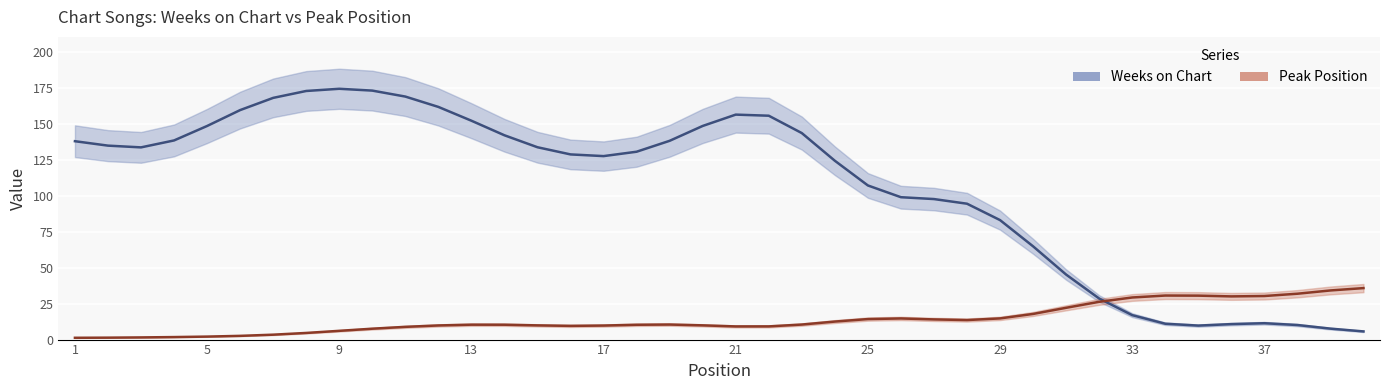

Reading right to left, list all the values displayed in this chart.

Weeks on Chart: 5.7	7.6	10.1	11.4	10.8	9.7	11.0	17.0	28.6	45.2	64.9	83.1	94.5	97.7	99.0	107.2	124.4	143.6	155.7	156.5	148.6	138.3	130.7	127.6	128.8	133.8	142.1	152.2	161.8	169.0	173.2	174.5	172.9	168.1	159.6	148.6	138.5	133.7	134.9	138.0
Peak Position: 35.8	34.2	31.9	30.3	30.0	30.6	30.6	29.3	26.3	22.1	17.8	14.7	13.6	14.0	14.7	14.3	12.5	10.5	9.2	9.2	9.9	10.5	10.3	9.8	9.5	9.9	10.3	10.4	9.8	8.9	7.6	6.1	4.6	3.4	2.6	2.1	1.7	1.5	1.3	1.2